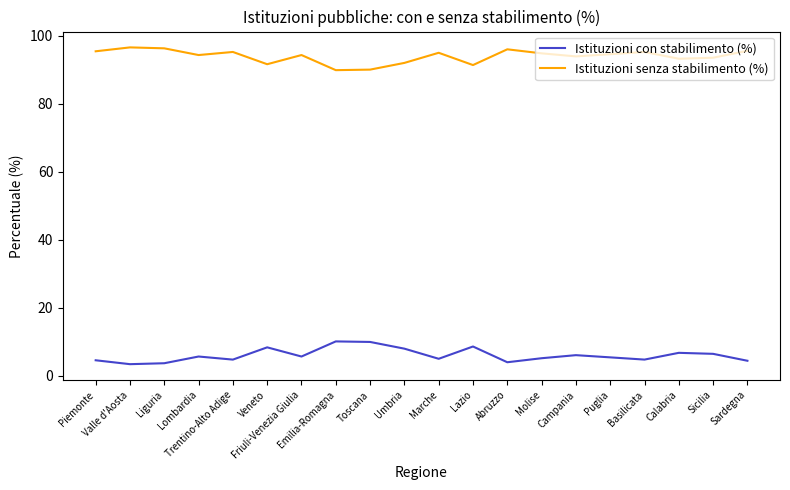

True or false: Istituzioni con stabilimento (%) has more than 2 points higher than both neighbors.

True